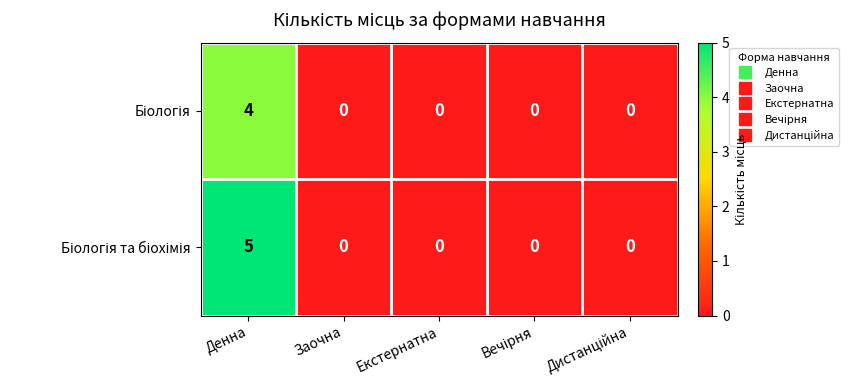

What is the total value across all series at Денна?

9